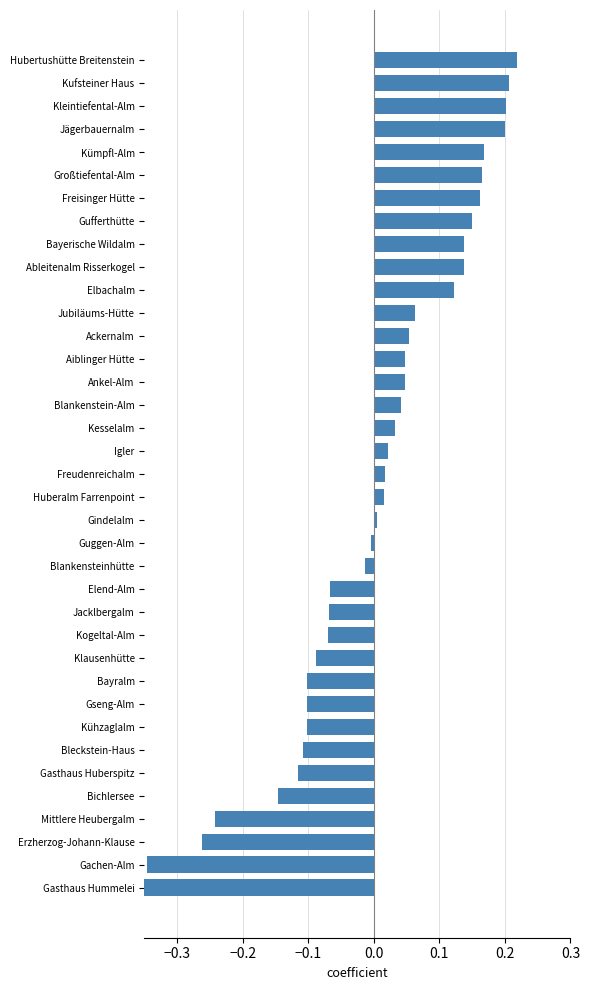

Which has a higher value, Blankensteinhütte or Freudenreichalm?

Freudenreichalm